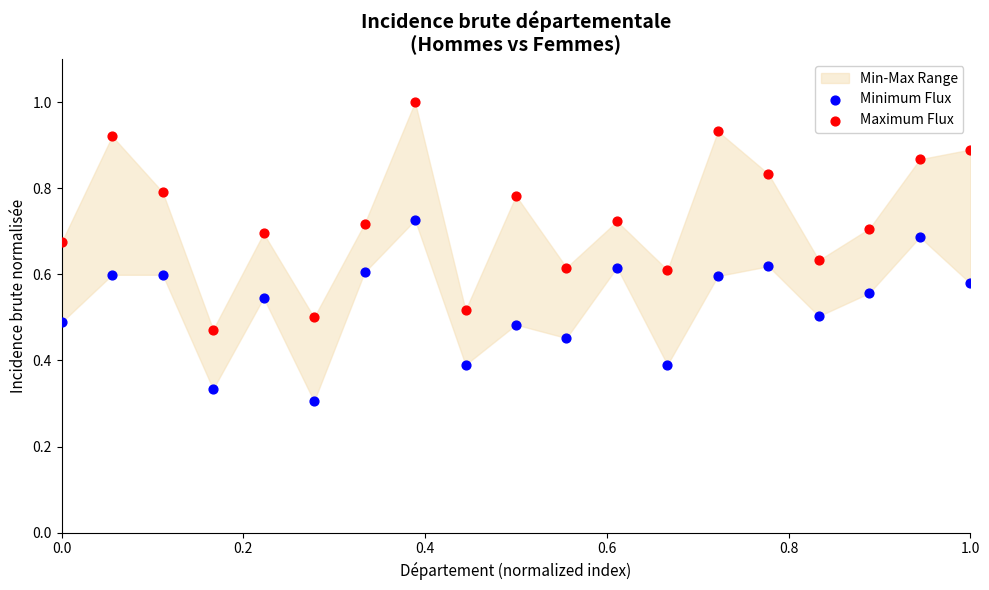

Across all data points, what is the range of X values (max minus min)?

1.0